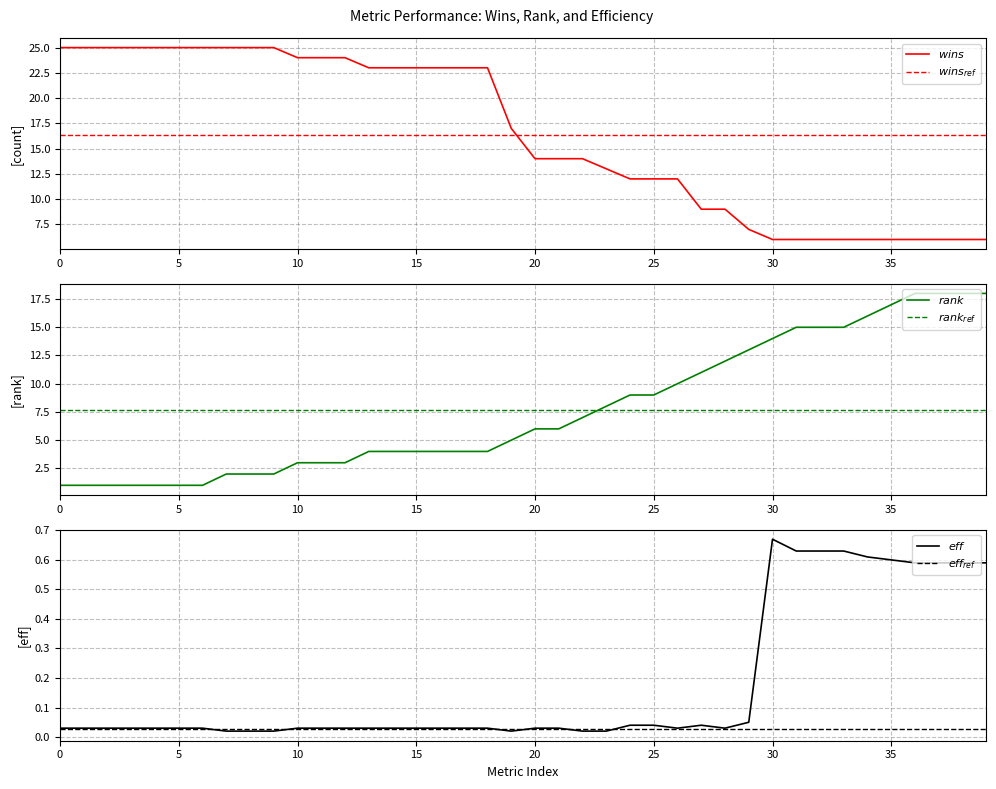

In $eff$, how many points are higher than both neighbors (excluding endpoints)?

2